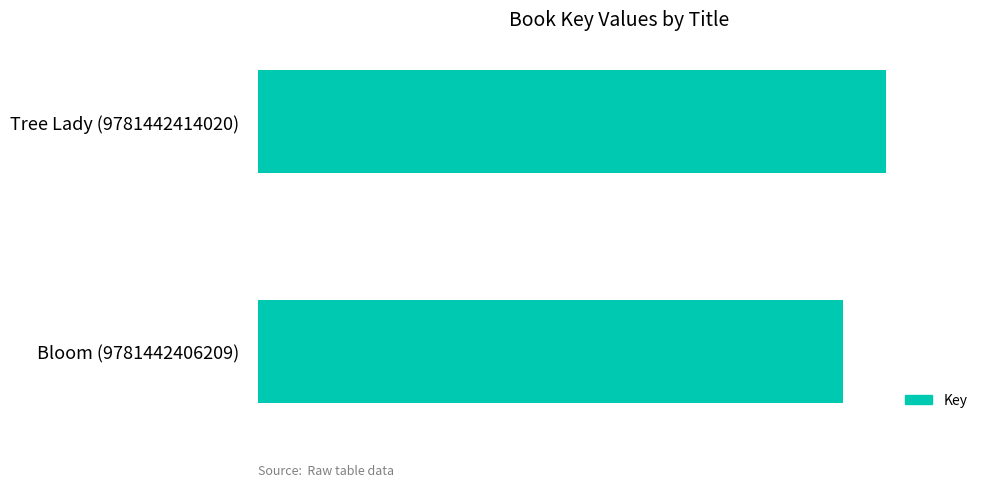

What is the average value?

72133603